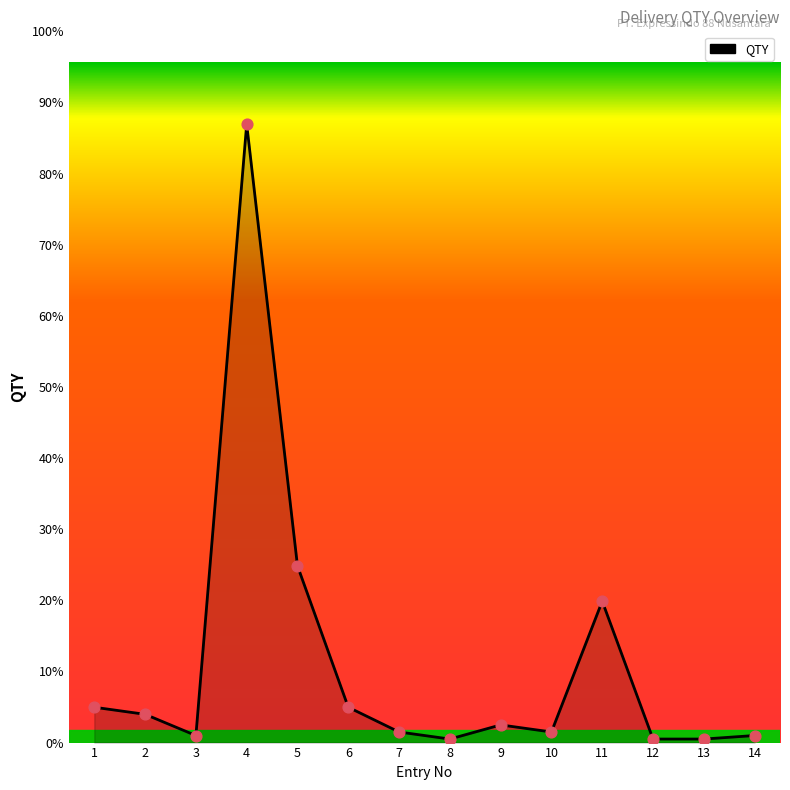

Does the chart have visible grid lines?

No